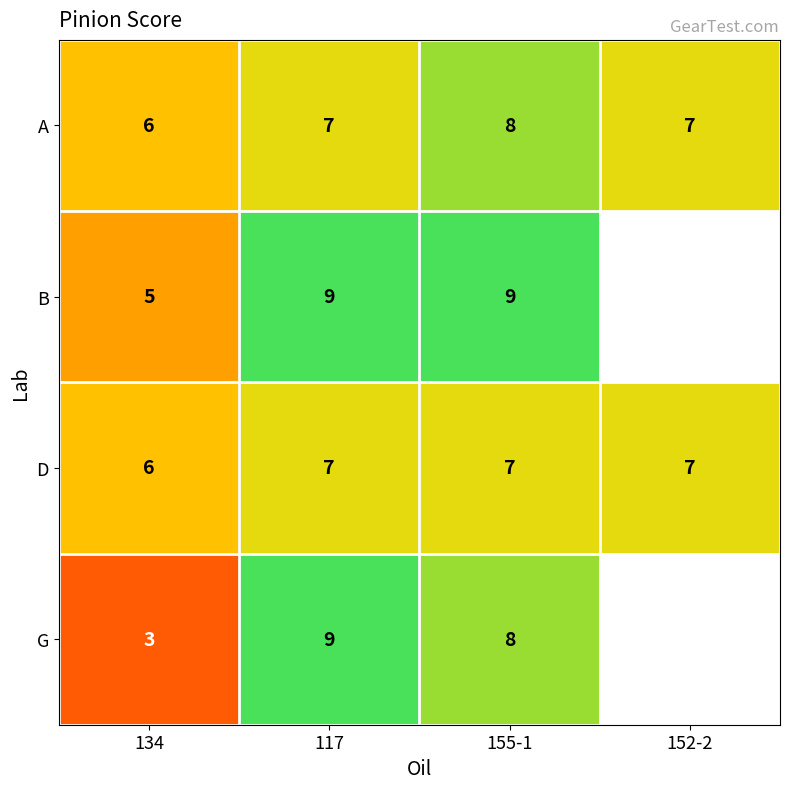

Is it true that G equals 5 at 117?

False